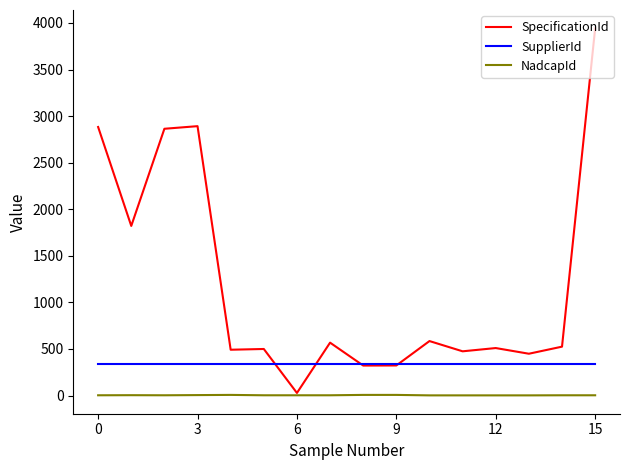

Which series has the largest total across all categories?

SpecificationId